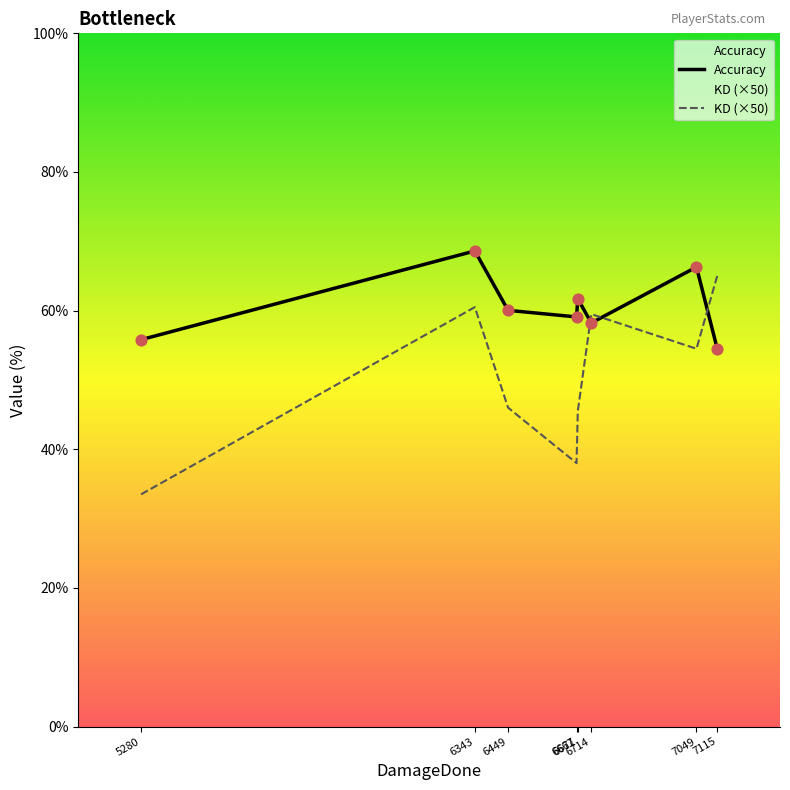

Is the value of KD (×50) at 6449 greater than the value of Accuracy at 6667?

No